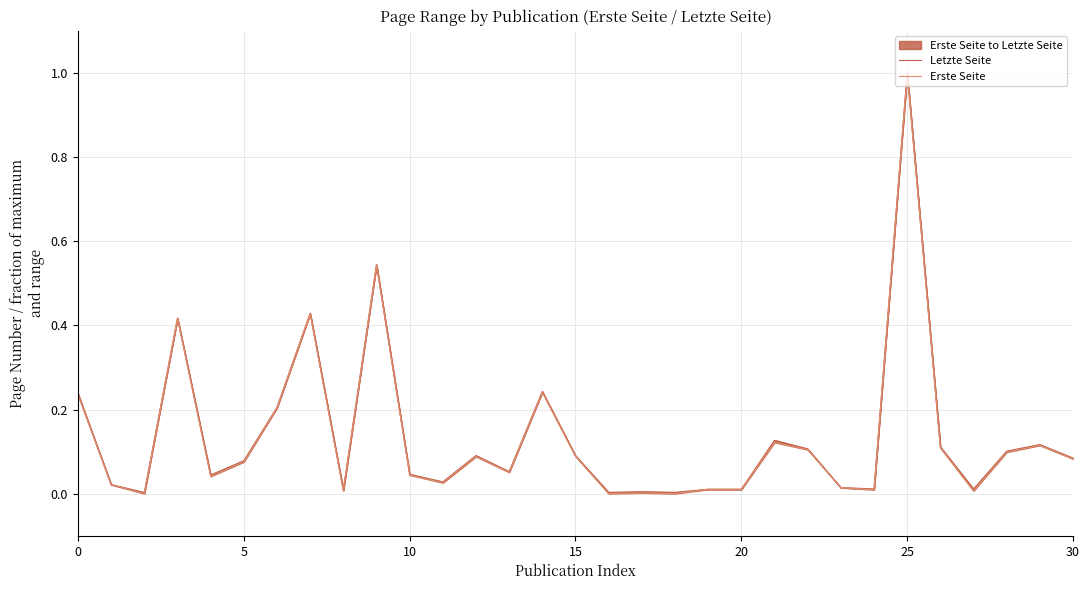

Is it true that Erste Seite equals 0.0 at 13?

False